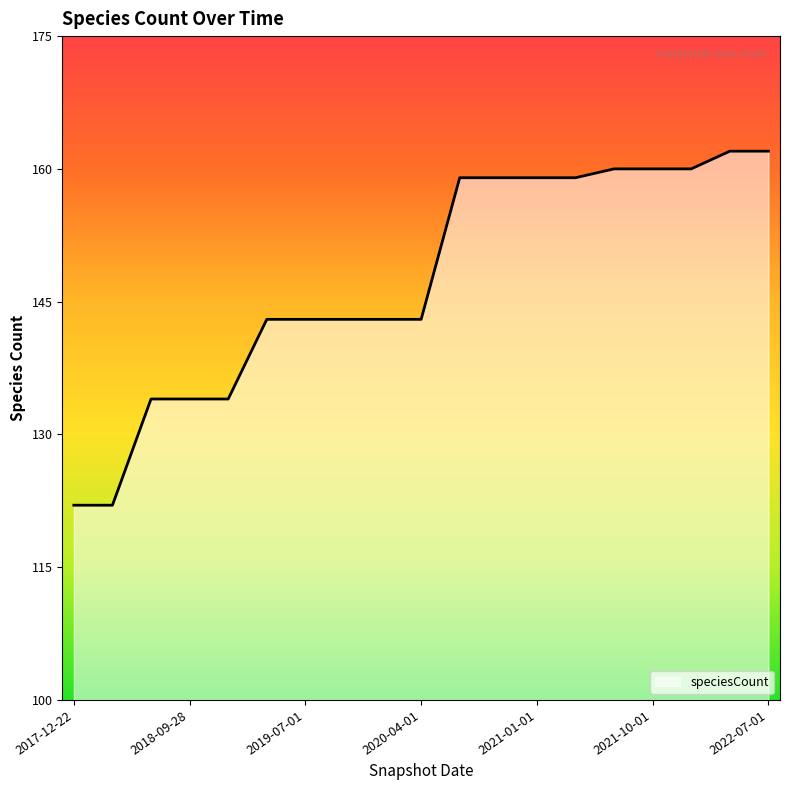

What is the difference between the maximum and minimum values?

40